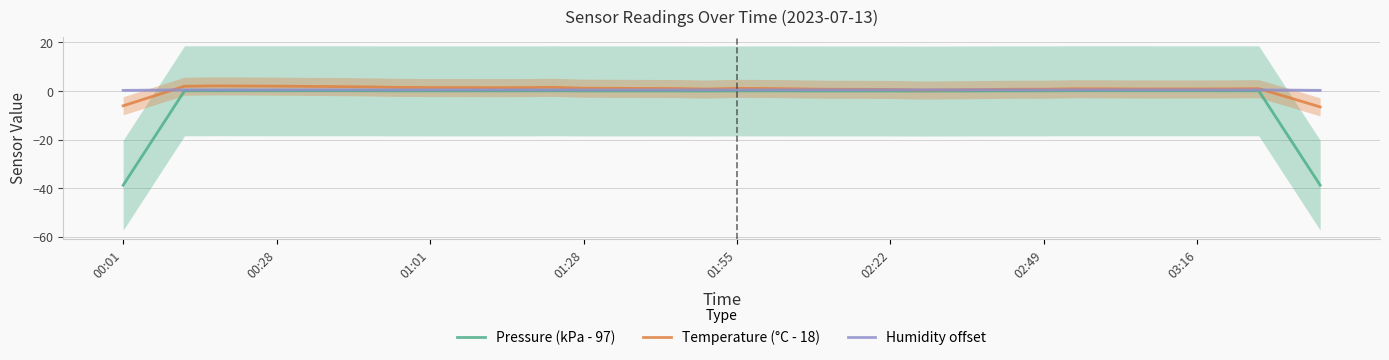

Which has a higher value, 15 or 31?

31